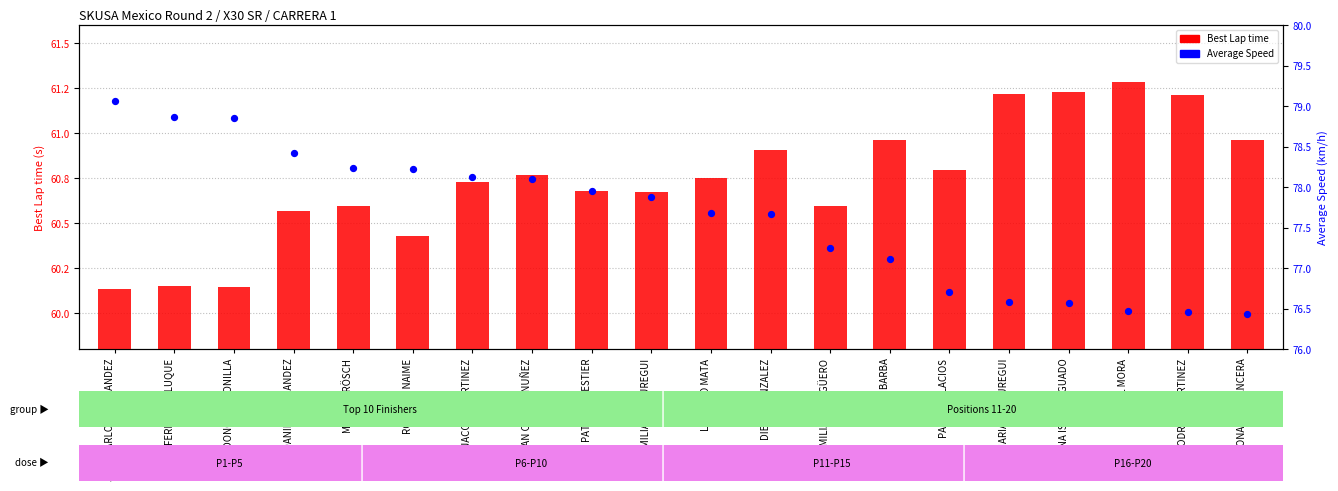

At which category is the sum across all series the highest?

JOSE CARLOS HERNANDEZ